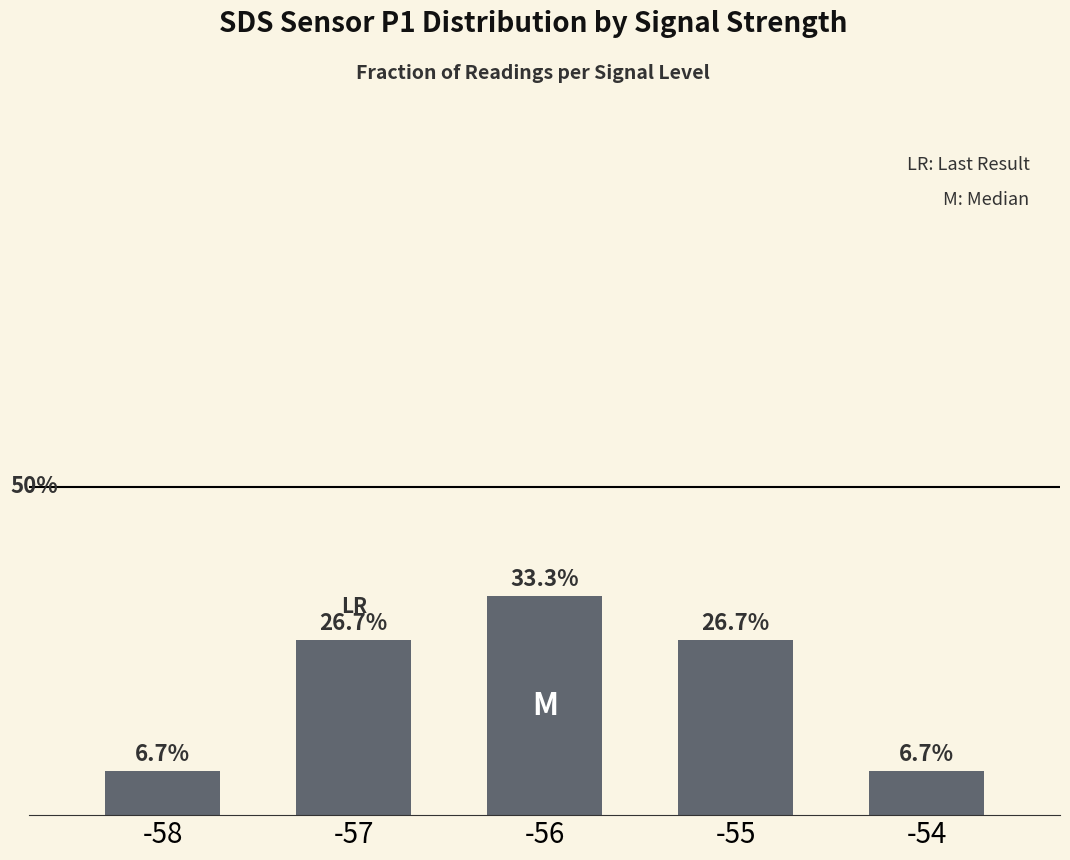

What is the sum of all values?

1.0